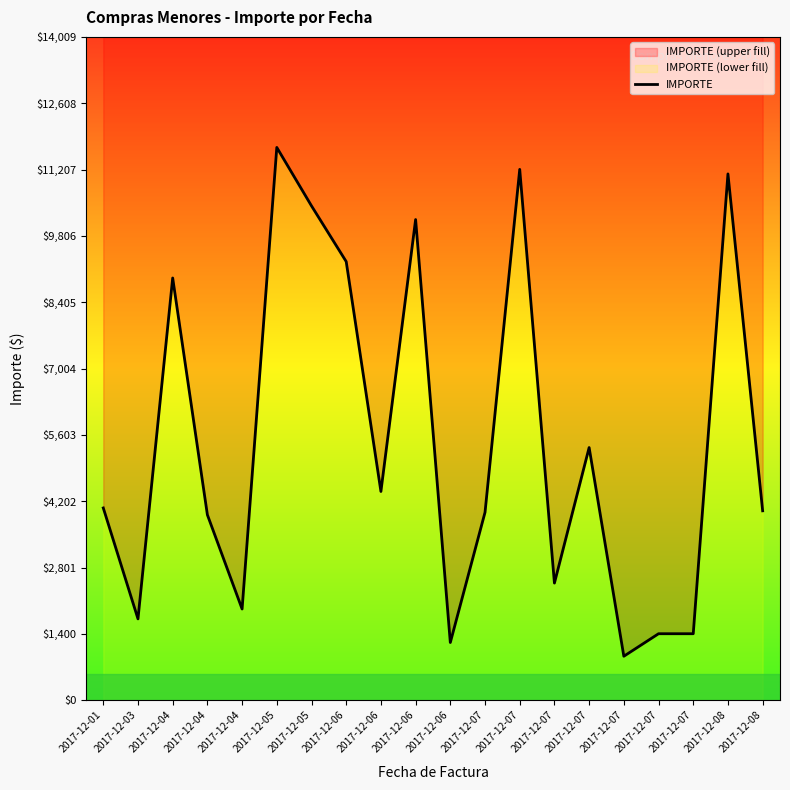

List the labels in order of value, largest first.

2017-12-05, 2017-12-07, 2017-12-08, 2017-12-05, 2017-12-06, 2017-12-06, 2017-12-04, 2017-12-07, 2017-12-06, 2017-12-01, 2017-12-08, 2017-12-07, 2017-12-04, 2017-12-07, 2017-12-04, 2017-12-03, 2017-12-07, 2017-12-07, 2017-12-06, 2017-12-07